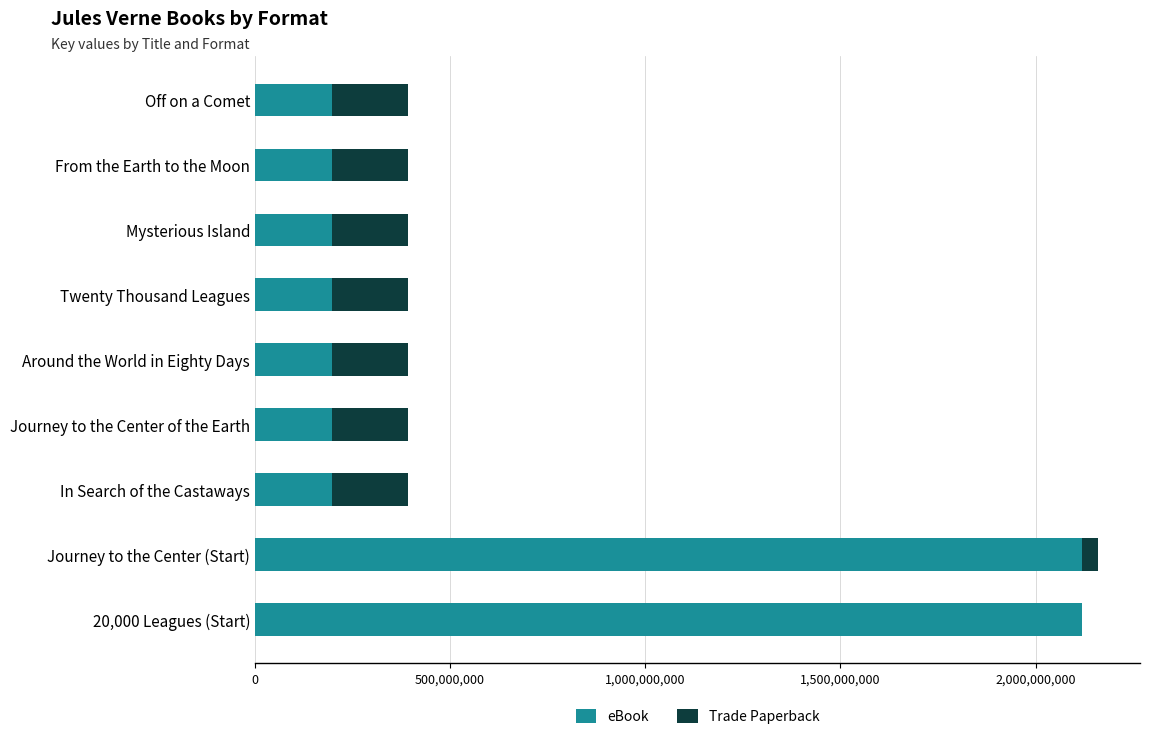

Where is eBook nearest to the value 1157256608?

20,000 Leagues (Start)